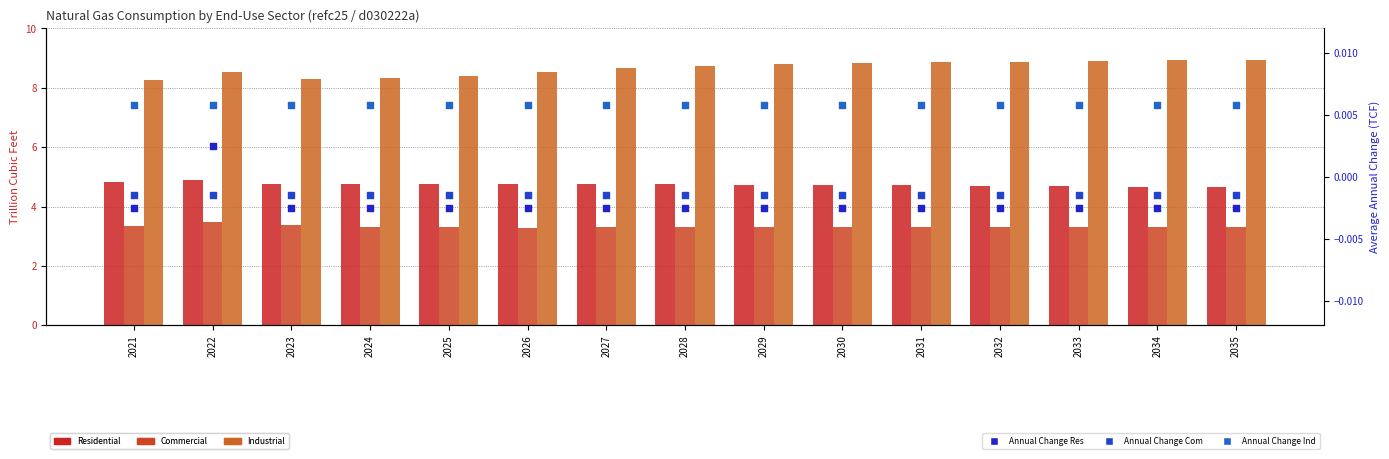

Which series has the largest Y range (max minus min)?

Industrial